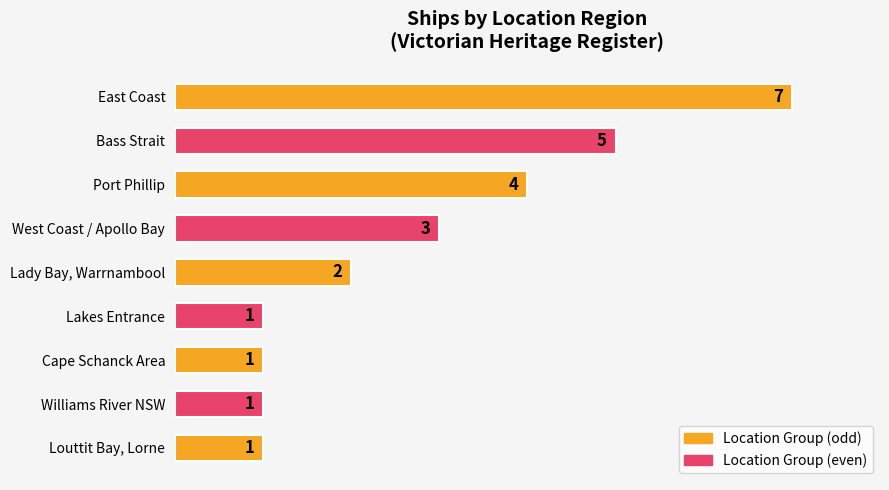

Reading top to bottom, what are all the values shown in this chart?

East Coast=7	Bass Strait=5	Port Phillip=4	West Coast / Apollo Bay=3	Lady Bay, Warrnambool=2	Lakes Entrance=1	Cape Schanck Area=1	Williams River NSW=1	Louttit Bay, Lorne=1